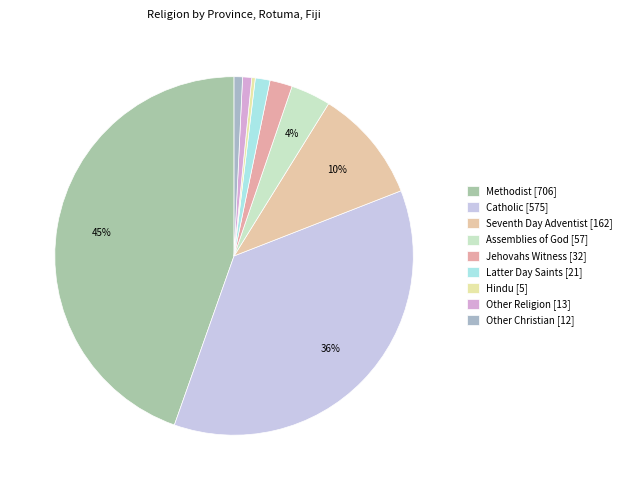

What is the smallest slice in the pie chart?

Hindu